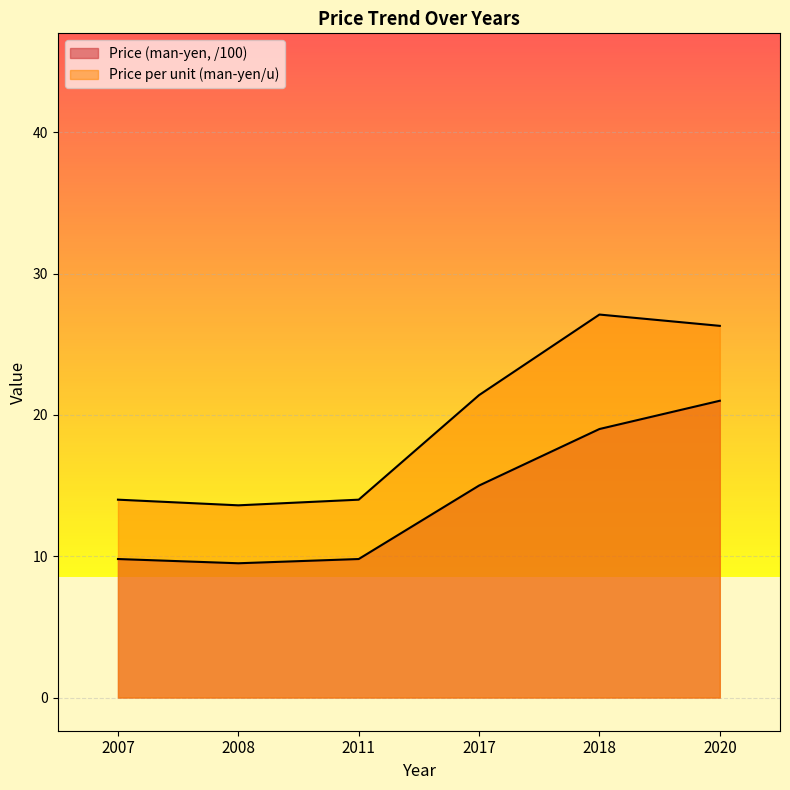

True or false: Price per unit (man-yen/u) has more than 2 points higher than both neighbors.

False